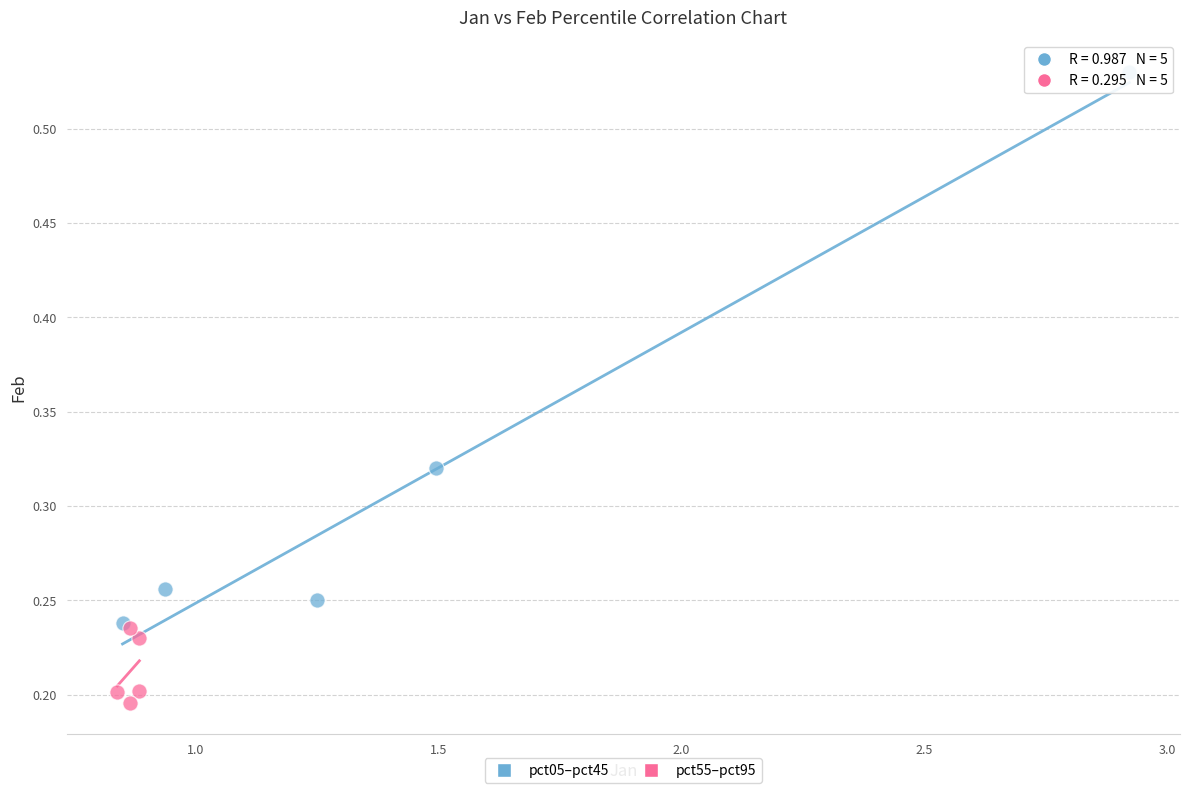

Which series contains the highest Y value?

pct05–pct45